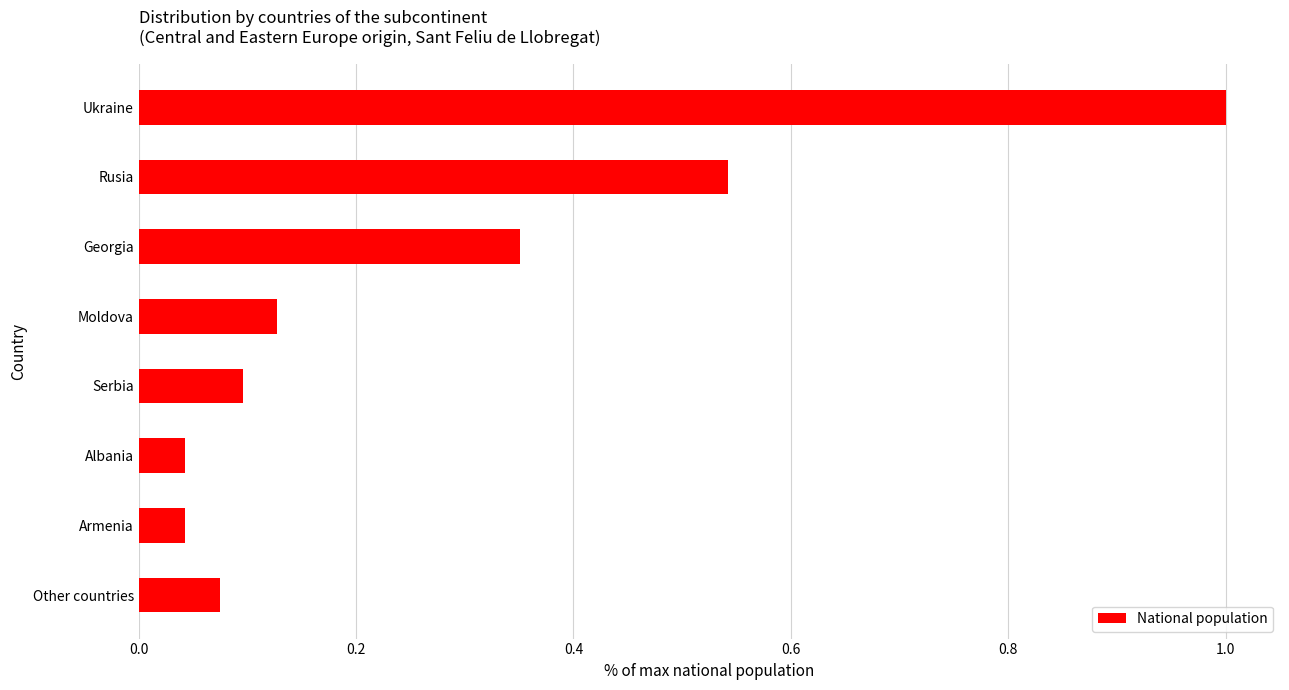

Which category has the highest value across all series?

Ukraine